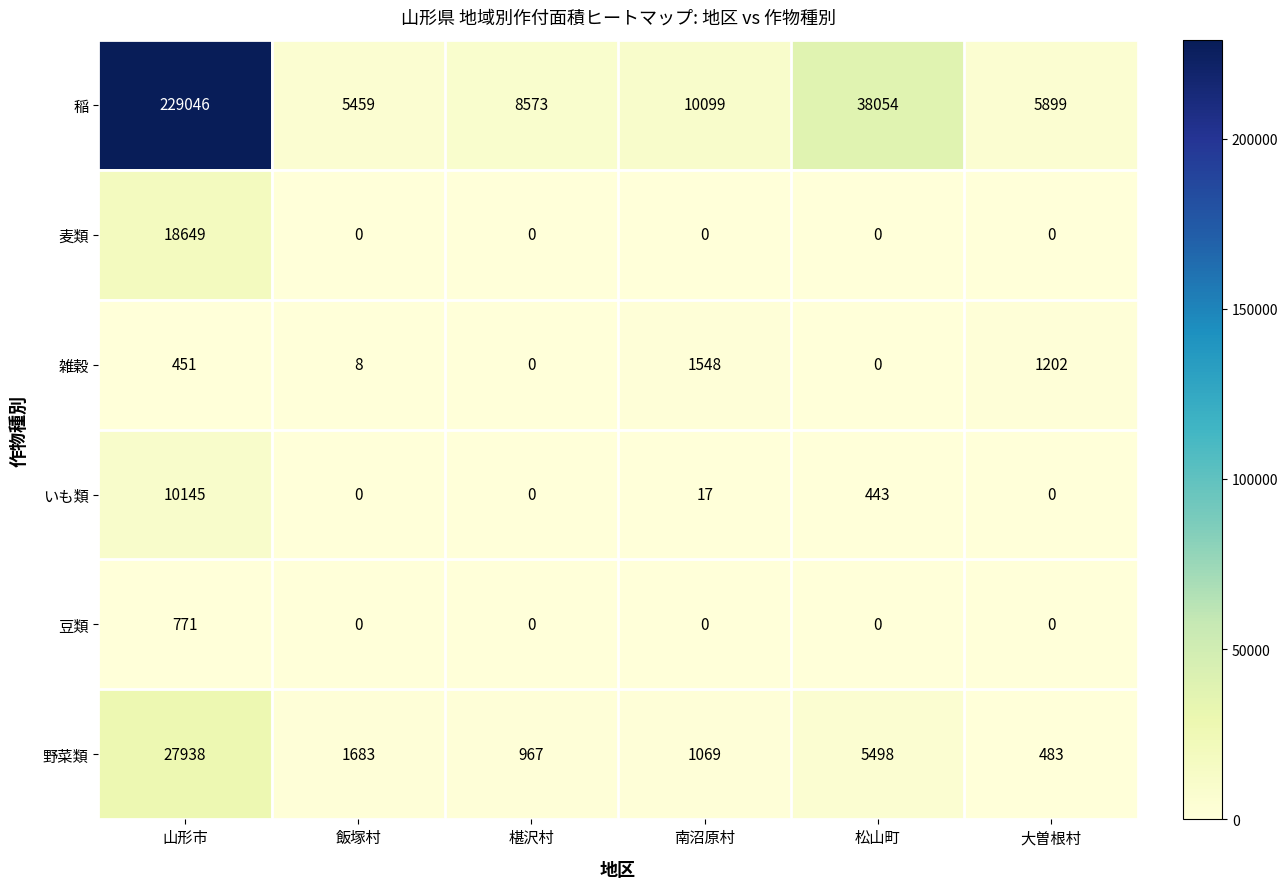

What is the difference between the highest and lowest values at 飯塚村?

5459